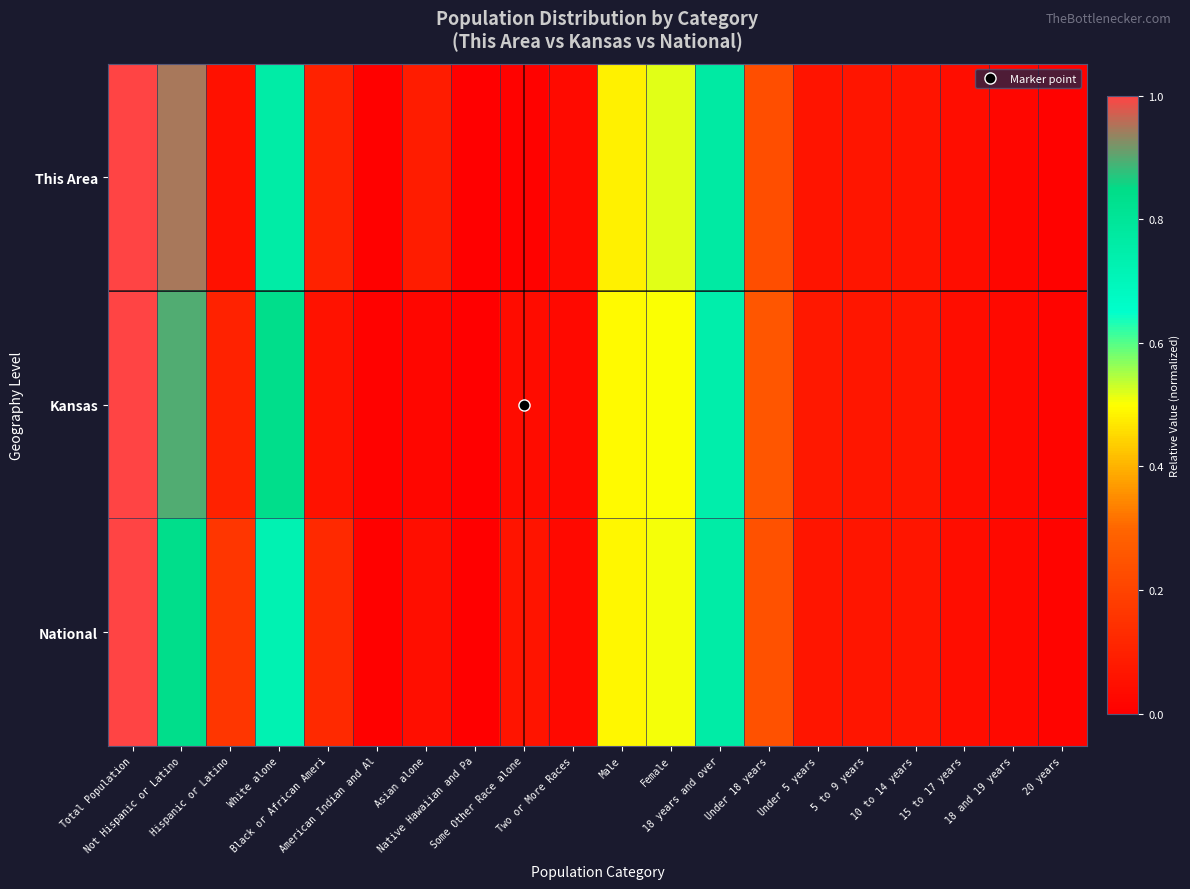

At which category is the sum across all series the highest?

Total Population